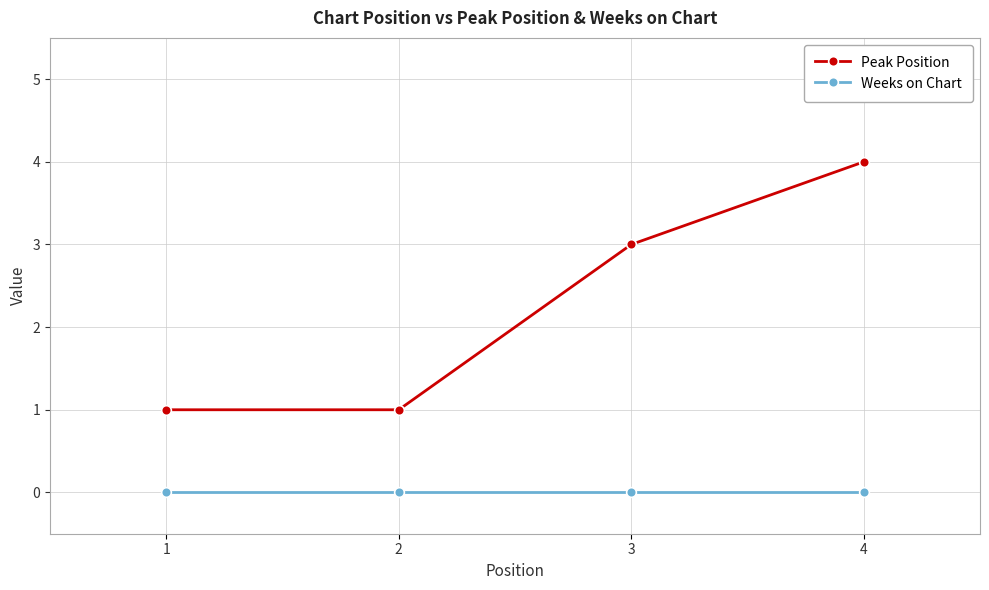

True or false: Peak Position and Weeks on Chart cross at least once.

False